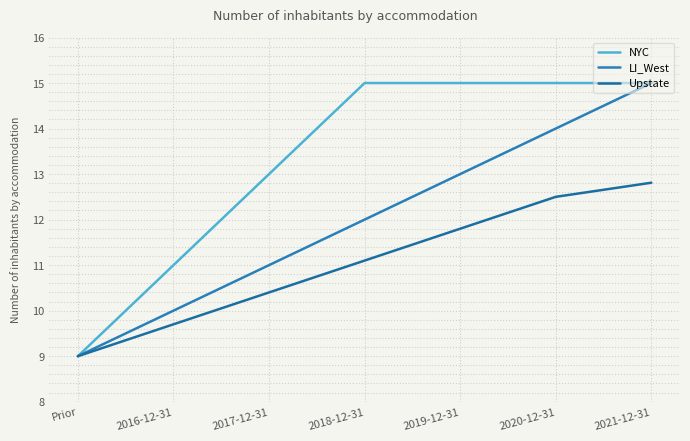

Reading left to right, transcribe all the data shown in this chart.

NYC: 9.0	11.0	13.0	15.0	15.0	15.0	15.0
LI_West: 9.0	10.0	11.0	12.0	13.0	14.0	15.0
Upstate: 9.0	9.7	10.4	11.1	11.8	12.5	12.8